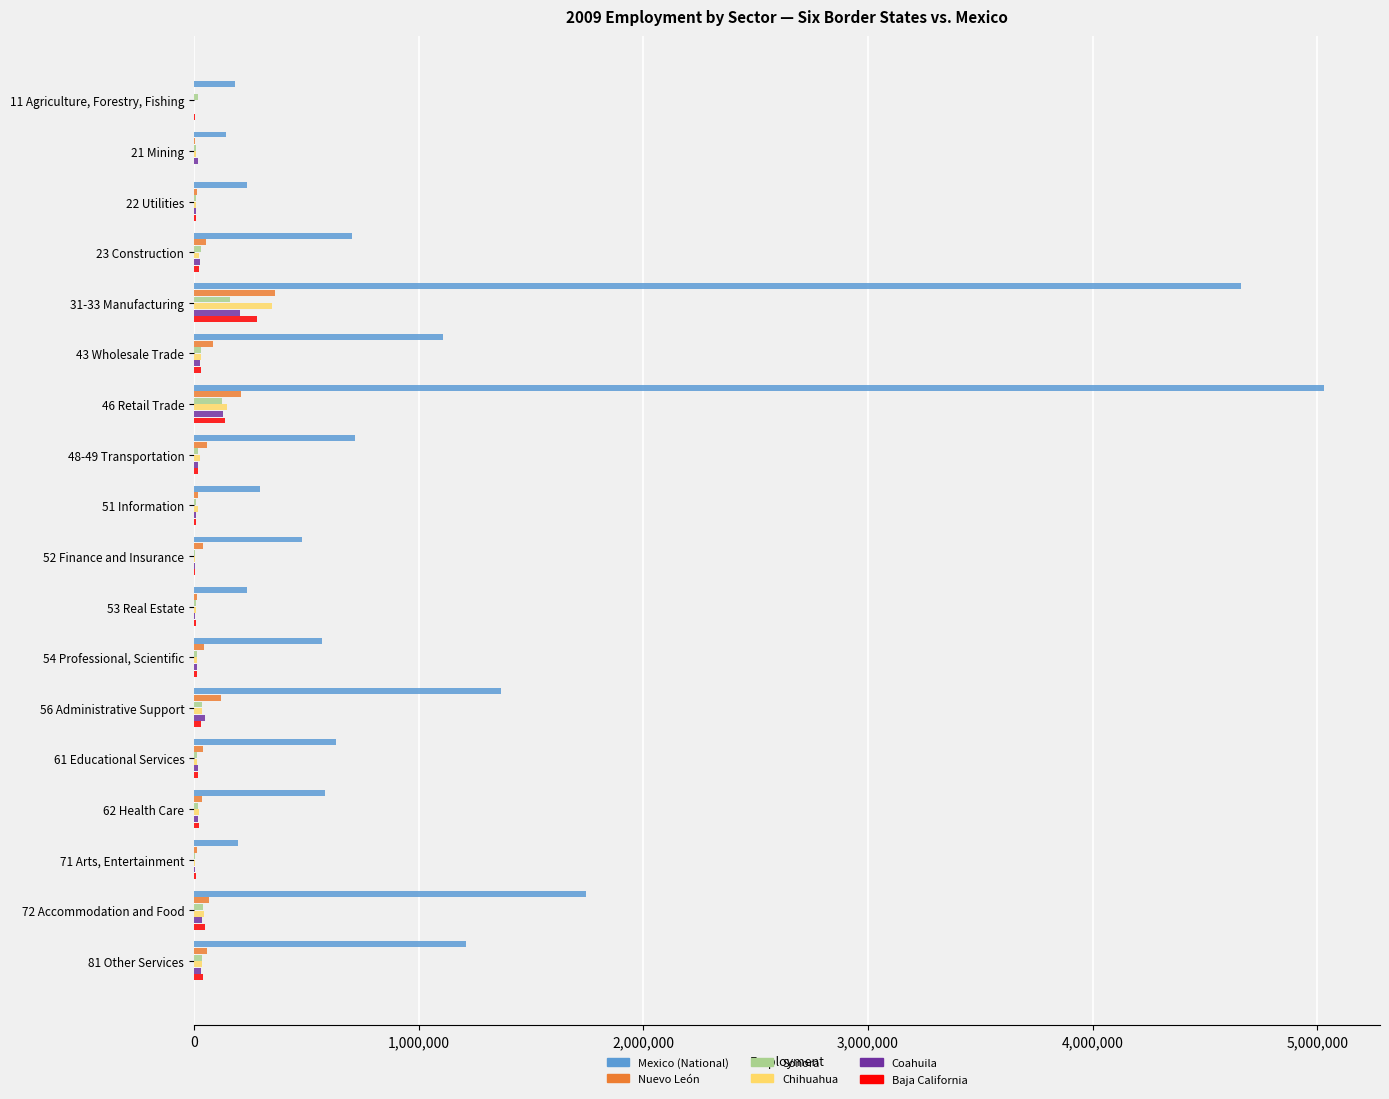

Which series has the largest total across all categories?

Mexico (National)